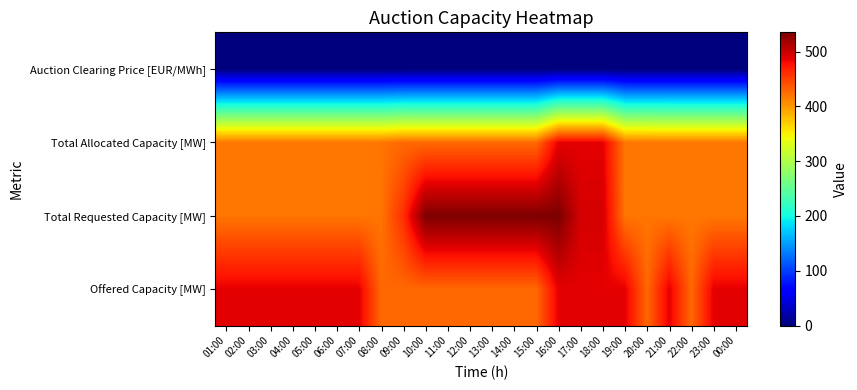

What is the total value across all series at 09:00?

1314.0